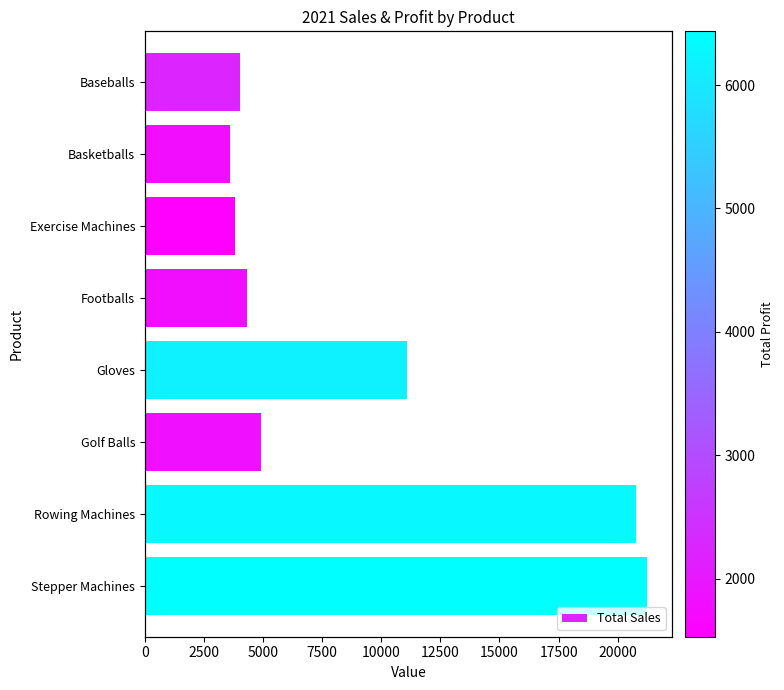

The value at Golf Balls is 4914. True or false?

True